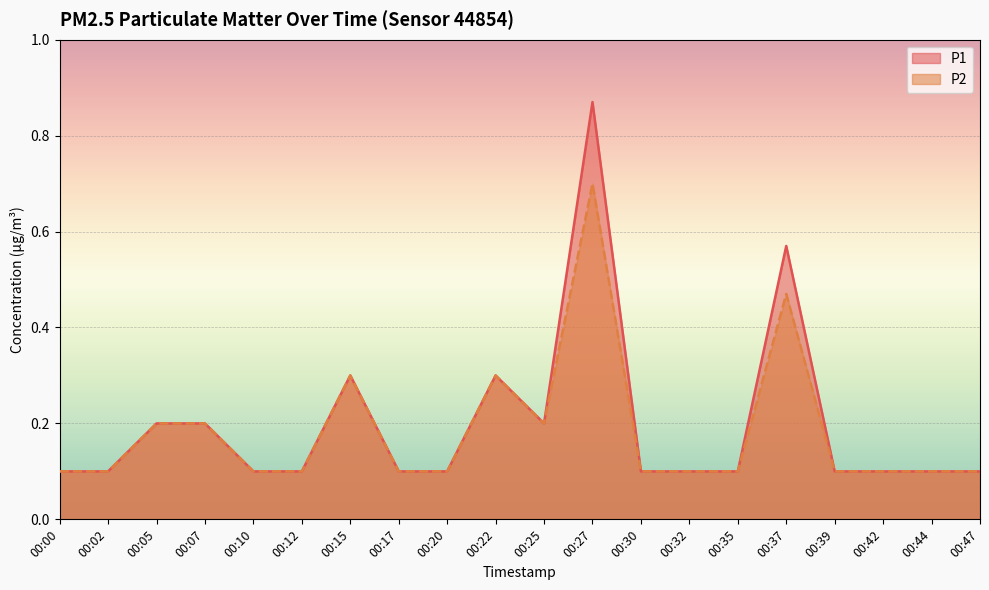

Between 00:47 and 00:27, which is larger?

00:27